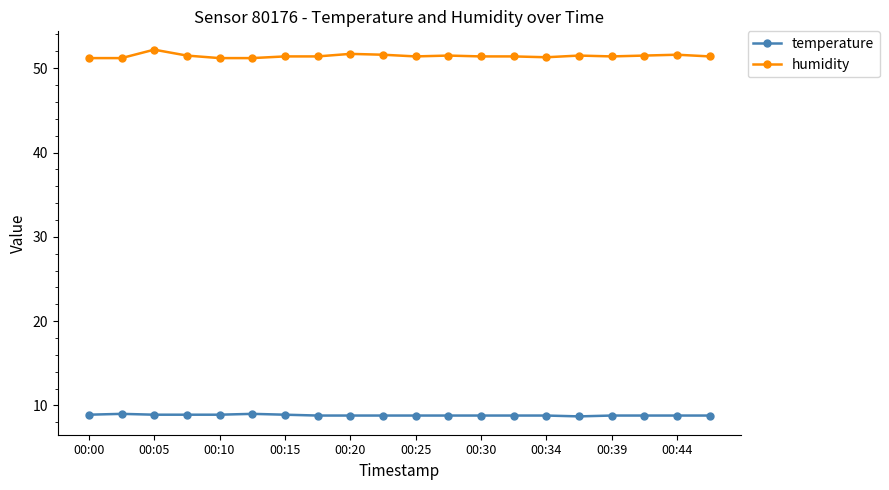

True or false: humidity and temperature intersect in this chart.

False